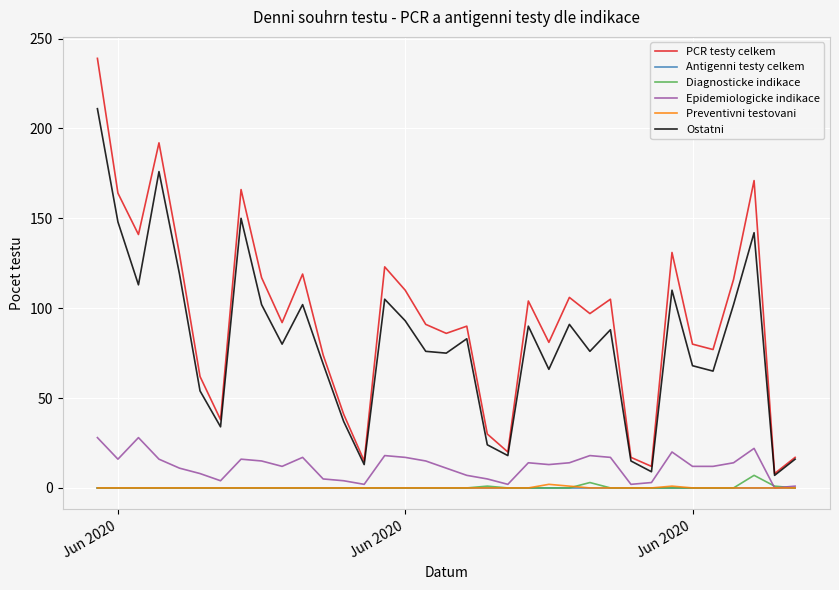

Which series has the largest total across all categories?

PCR testy celkem